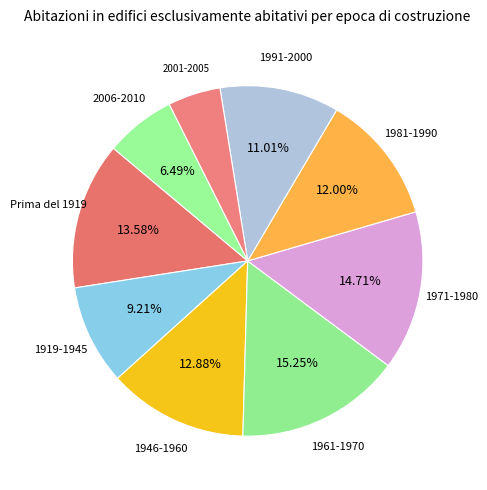

Which slice is the smallest?

2001-2005